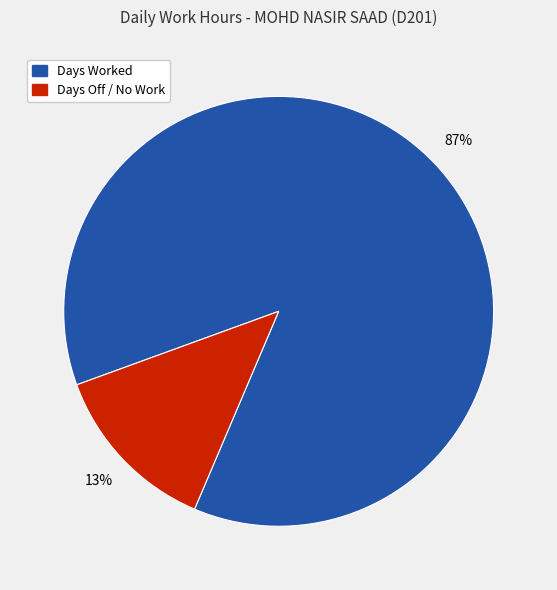

Does any single category account for the majority?

Yes